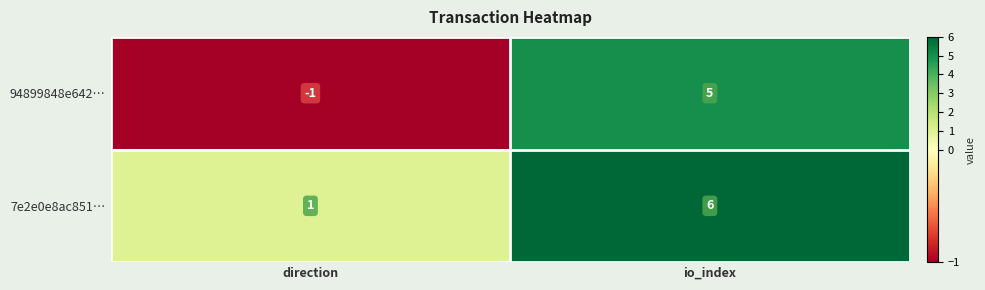

Which category has the lowest value across all series?

direction